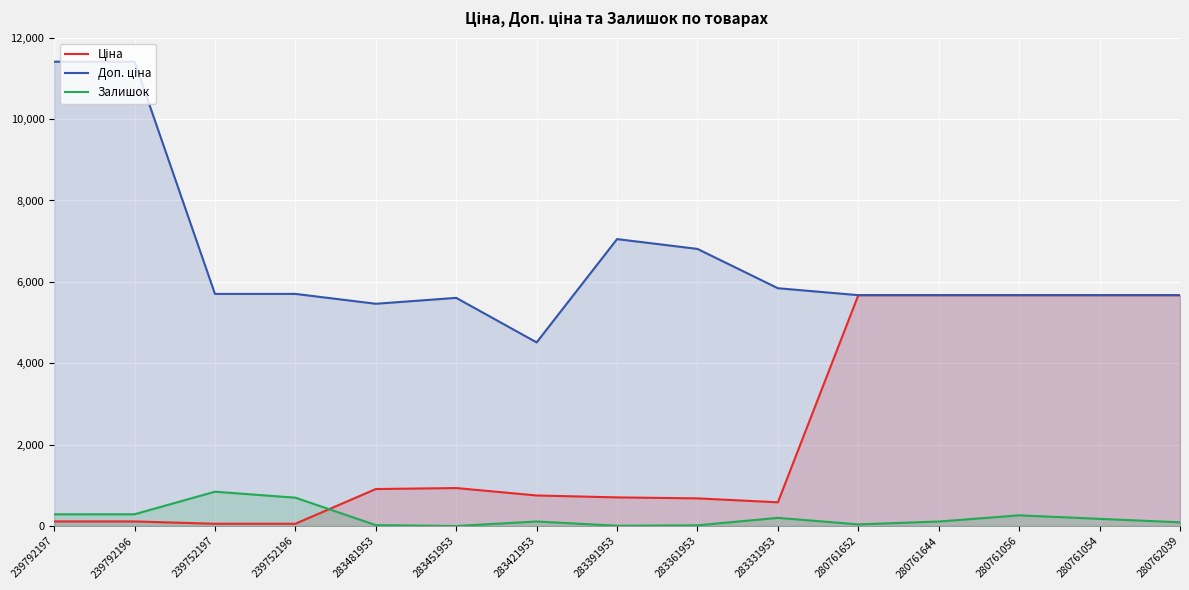

What is the label of the 1st point from the right?

280762039